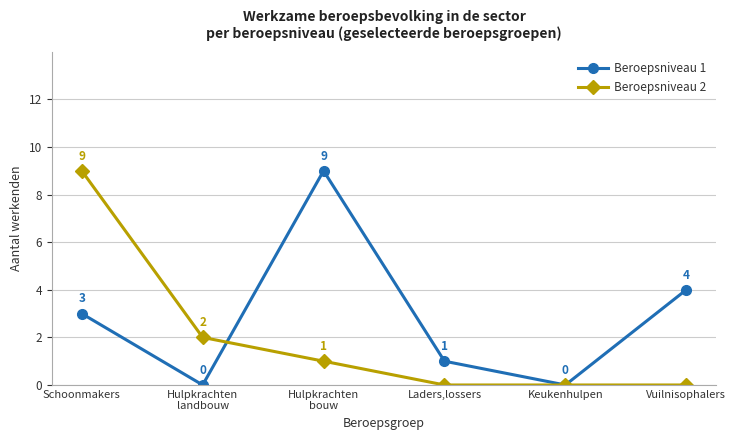

At which category does Beroepsniveau 1 reach its first local peak?

Hulpkrachten
bouw